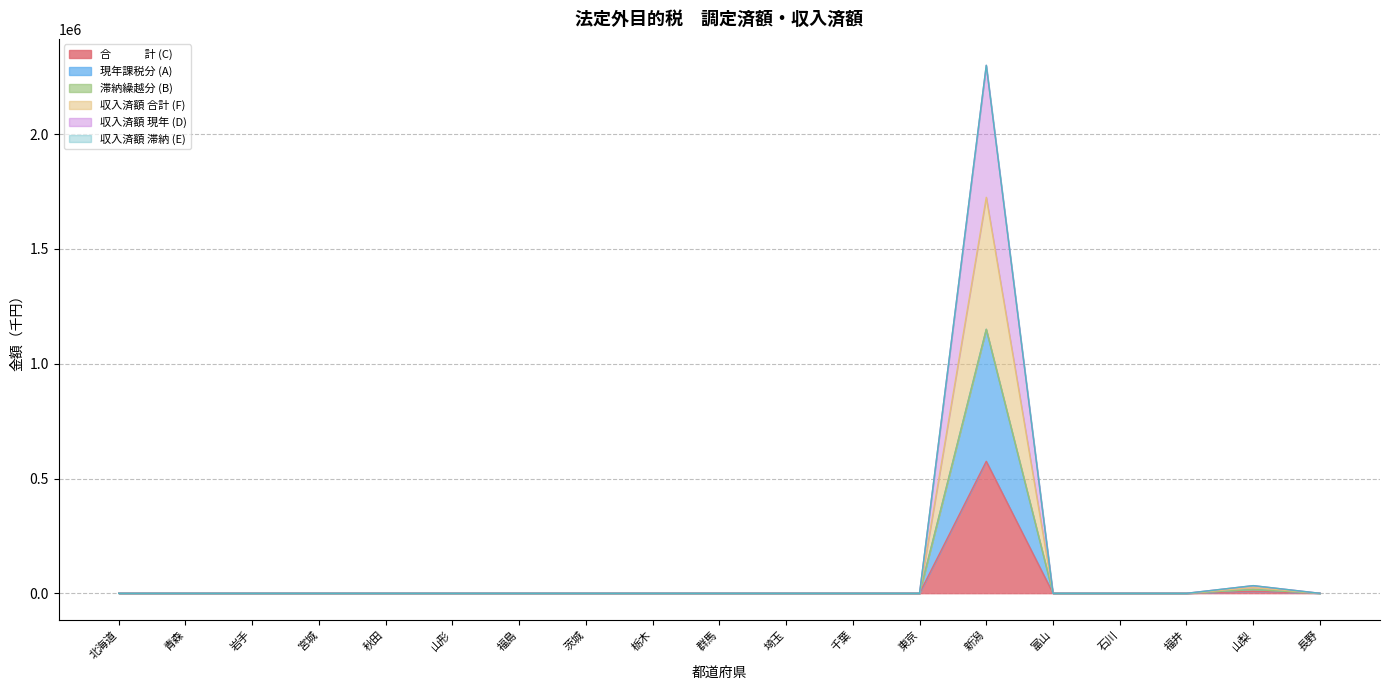

Does the chart have visible grid lines?

Yes